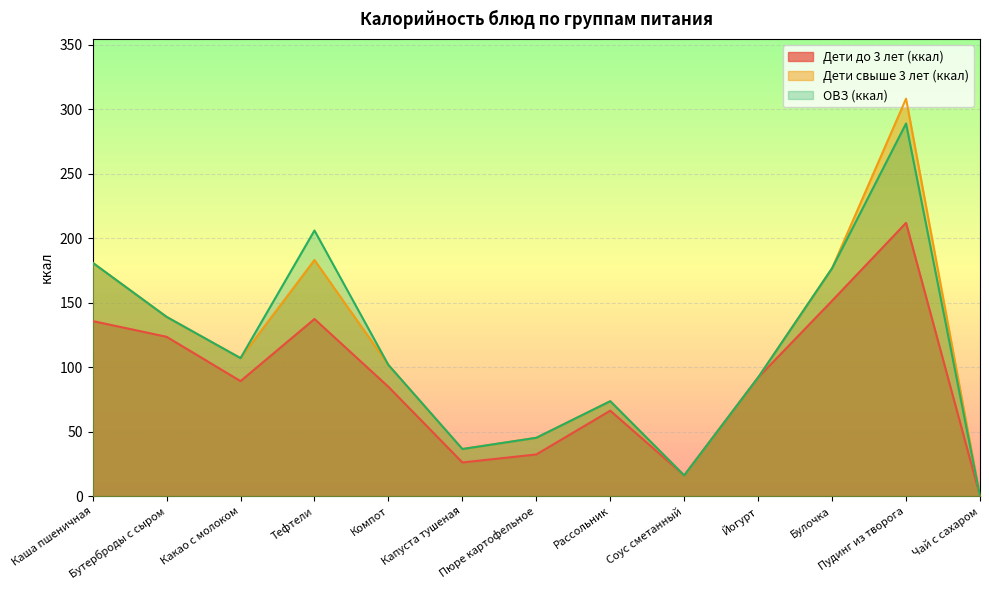

Which series has the largest range (max minus min)?

Дети свыше 3 лет (ккал)